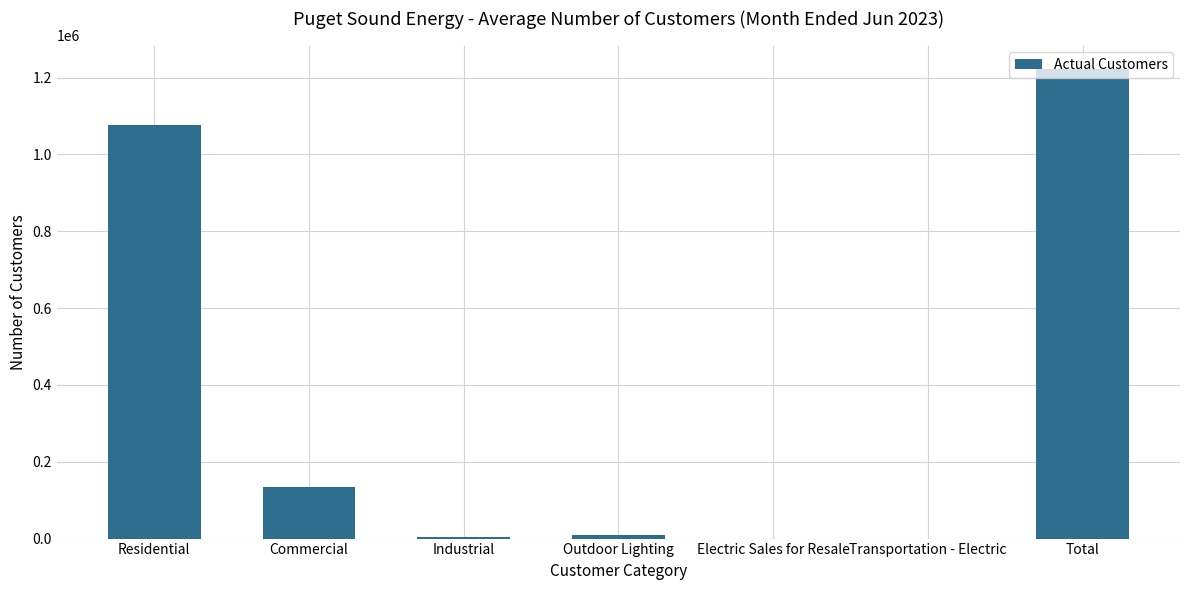

Approximately how many times larger is the value at Residential compared to Commercial?

8.0